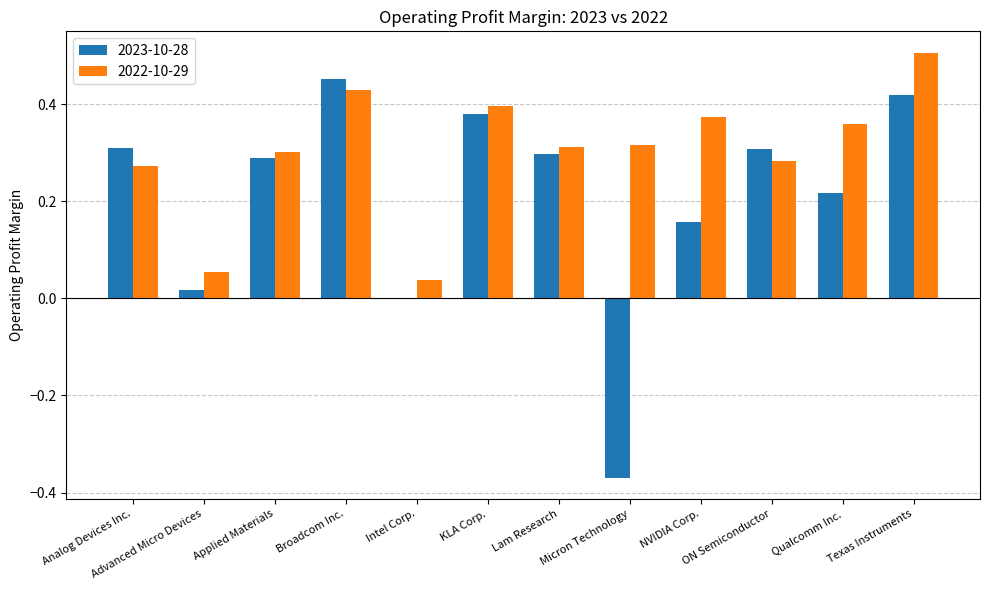

What is the sum of all 2023-10-28 values?

2.5